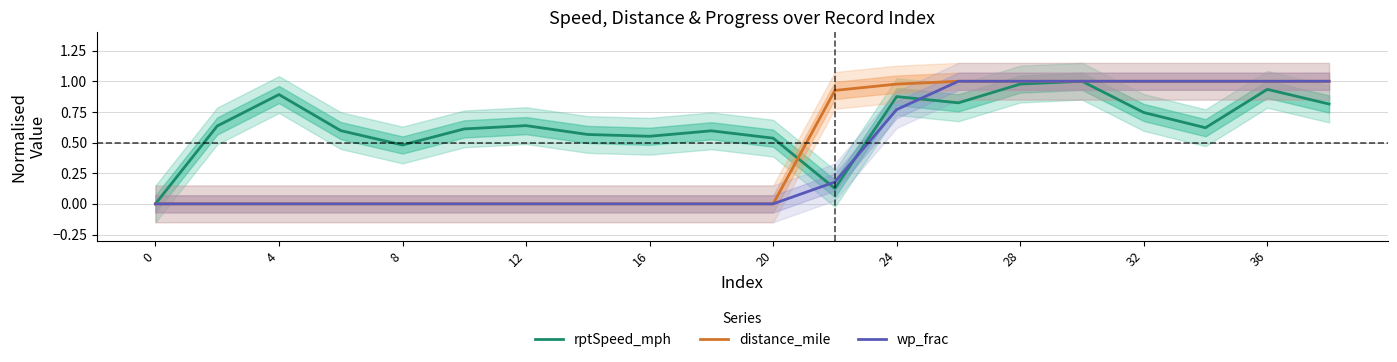

Is it true that distance_mile equals 0.5 at 16?

False